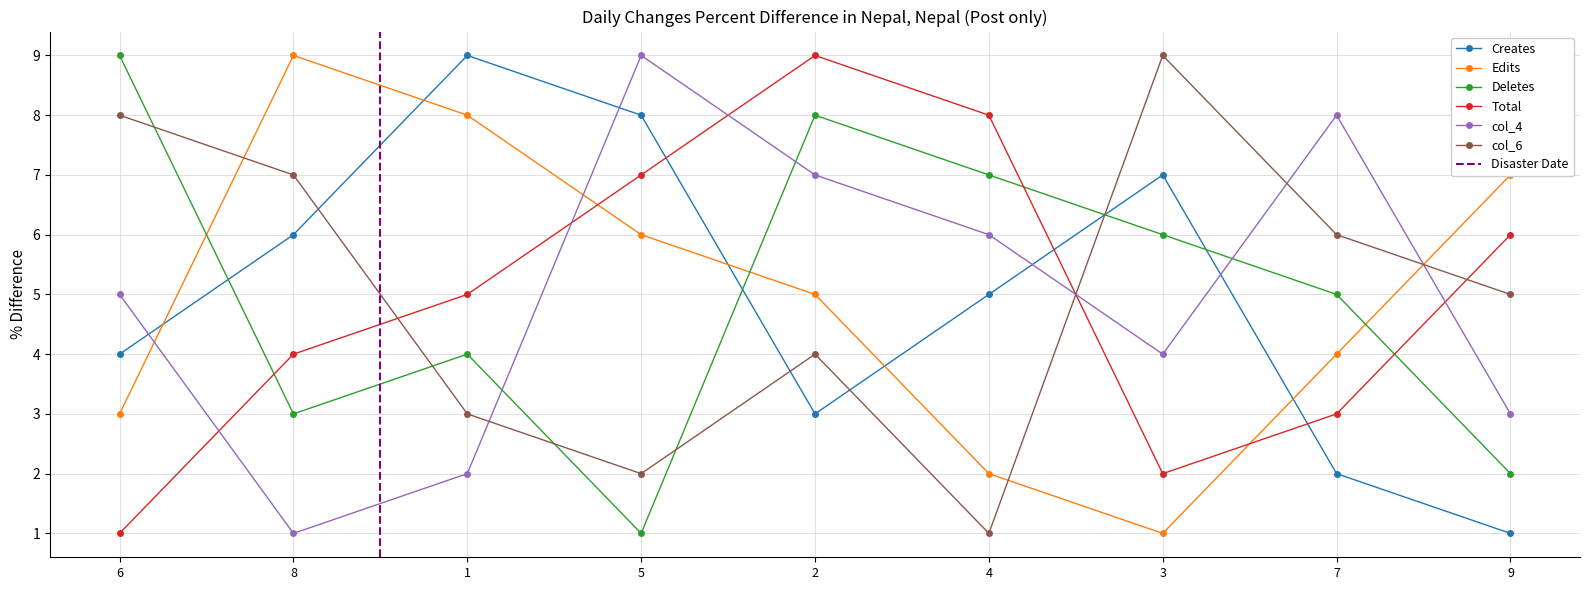

How many col_9 values are between 3 and 7?

5